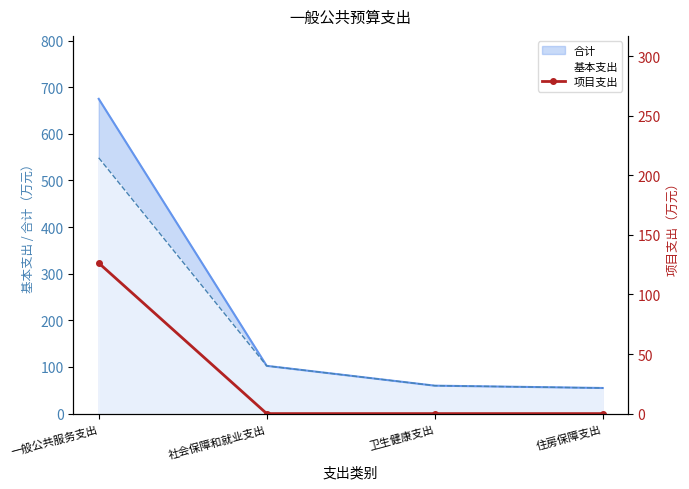

Does the chart have visible grid lines?

No